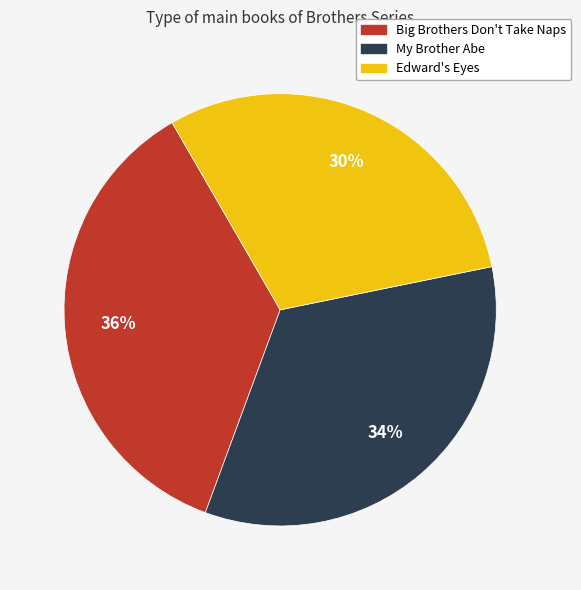

Does Edward's Eyes represent more than half of the total?

No